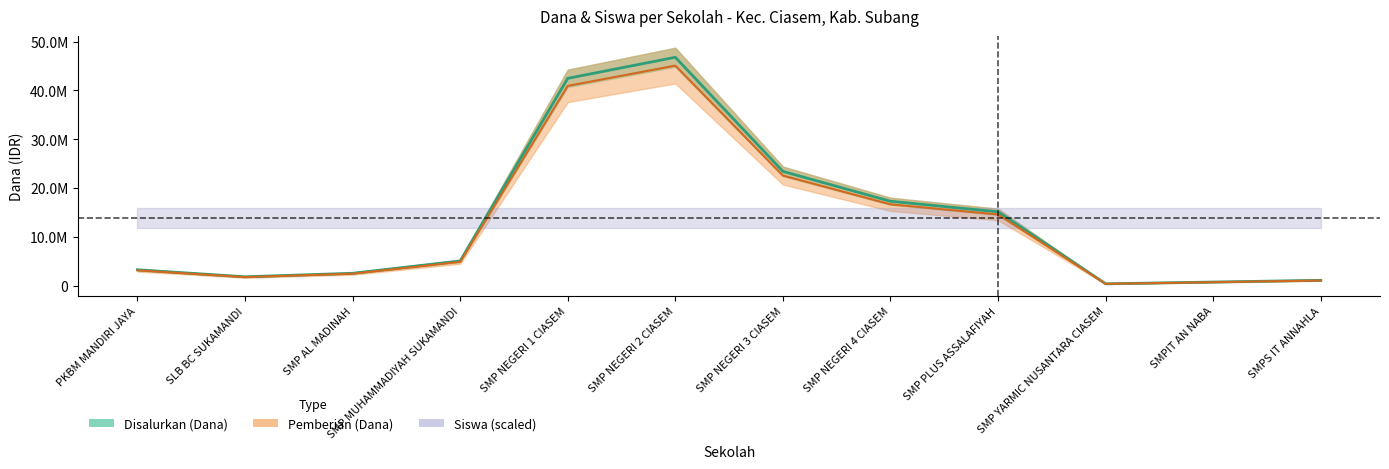

What position from the right is SMP NEGERI 2 CIASEM?

7